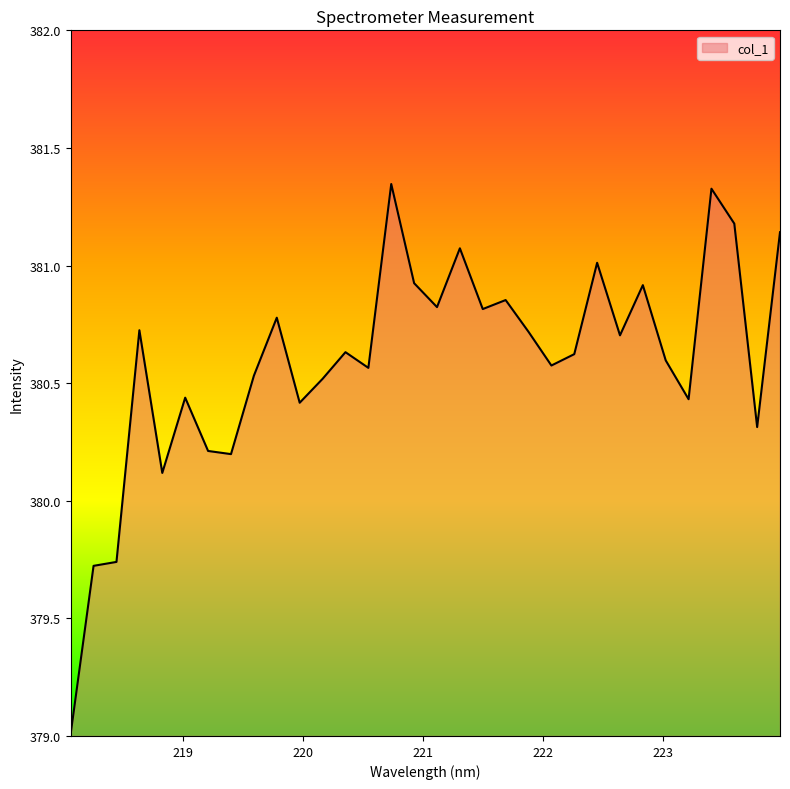

True or false: the data has more than 0 interior local peaks.

True